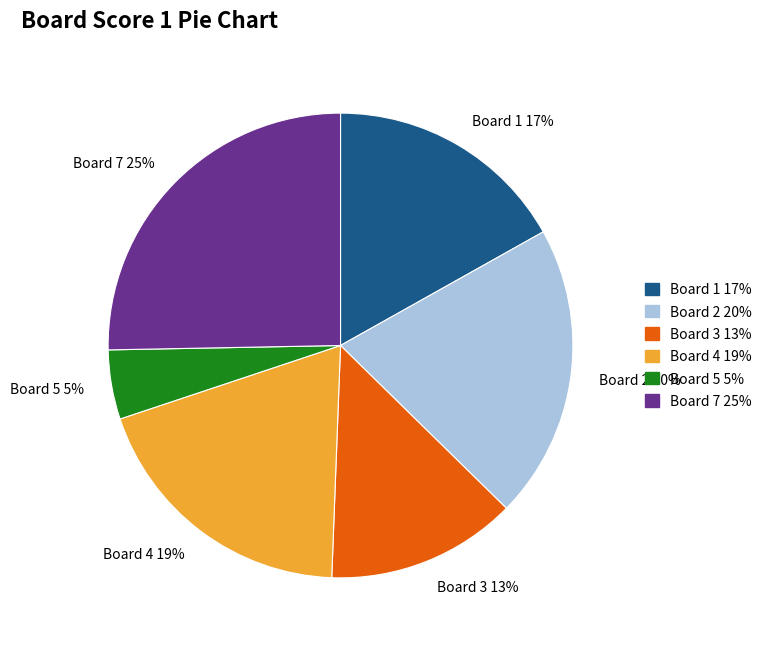

Does Board 7 25% represent more than half of the total?

No